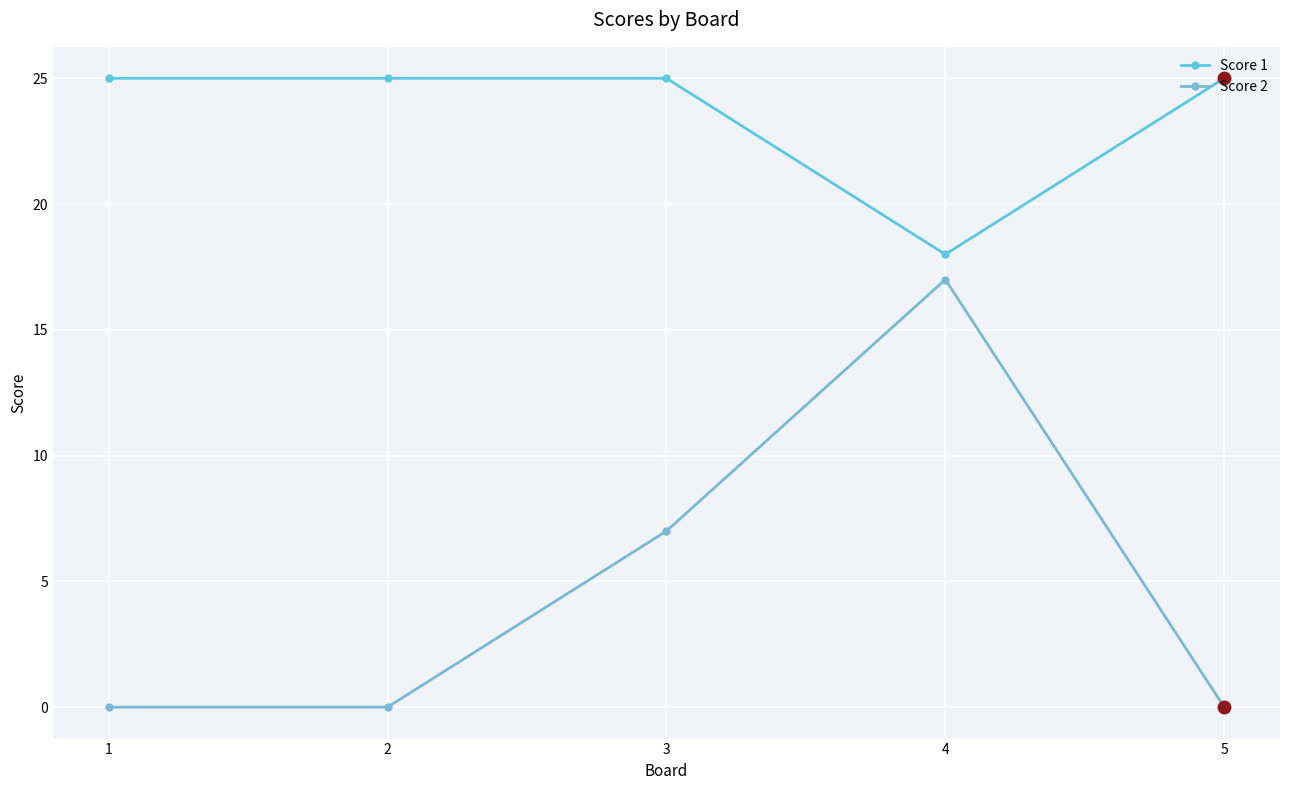

Reading left to right, transcribe all the data shown in this chart.

Score 1: 1=25	2=25	3=25	4=18	5=25
Score 2: 1=0	2=0	3=7	4=17	5=0